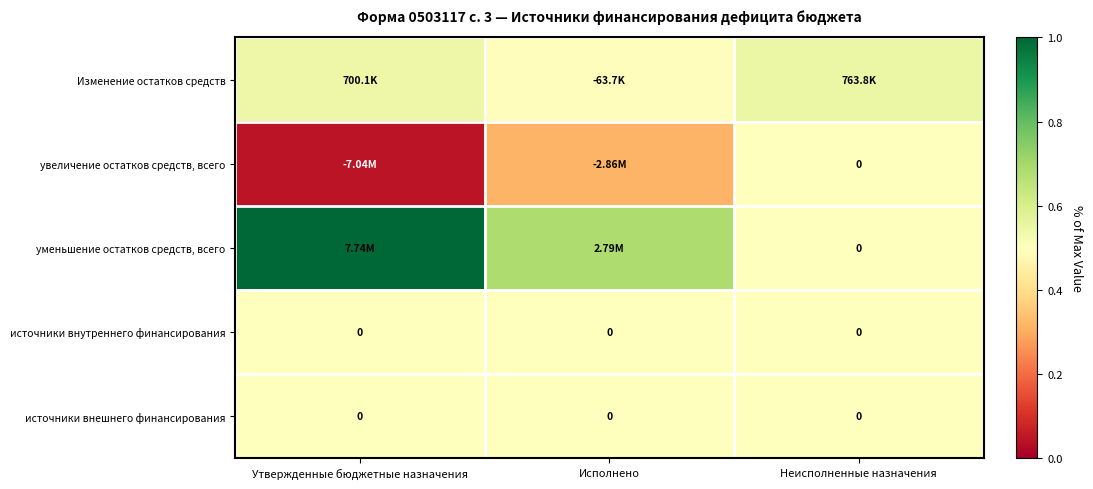

Which has a higher value, Исполнено or Утвержденные бюджетные назначения?

Утвержденные бюджетные назначения